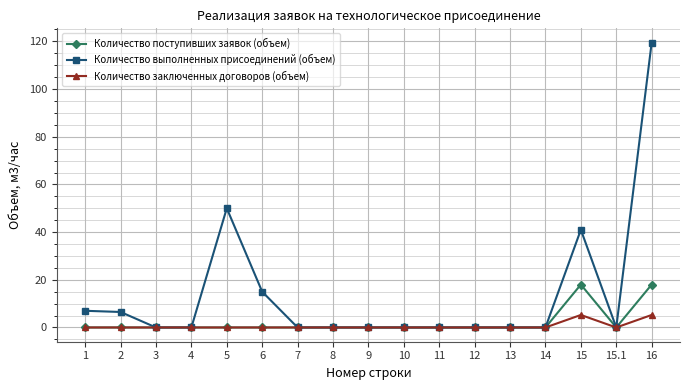

True or false: Количество заключенных договоров (объем) has a value of 0.0 at 5.

True